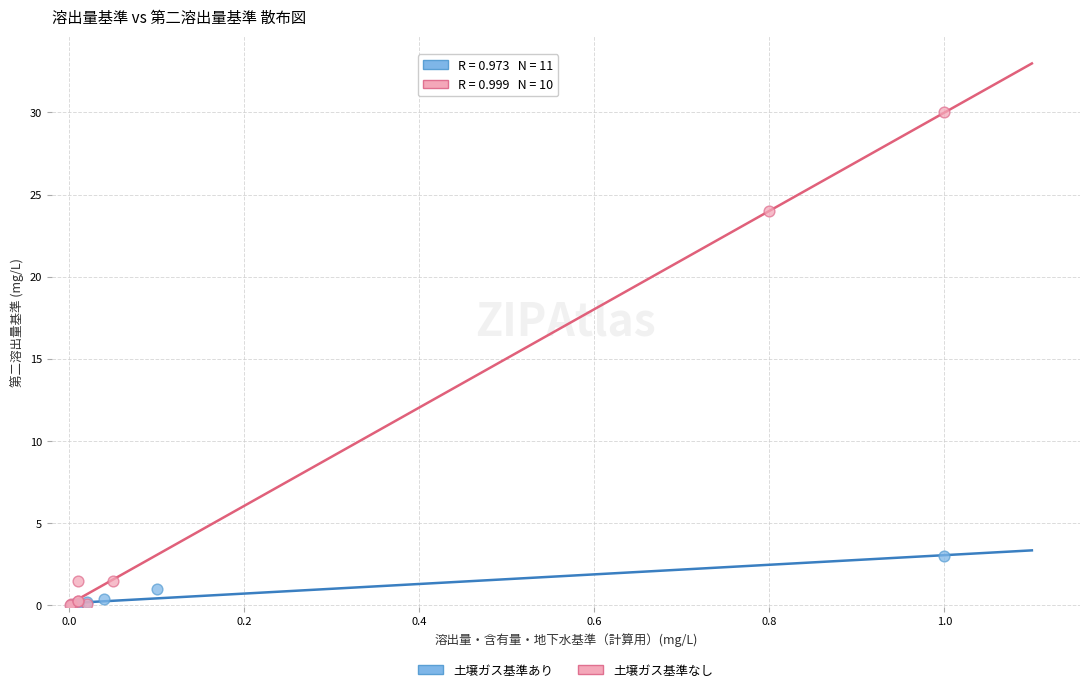

Which series has the widest spread of Y values?

土壌ガス基準なし